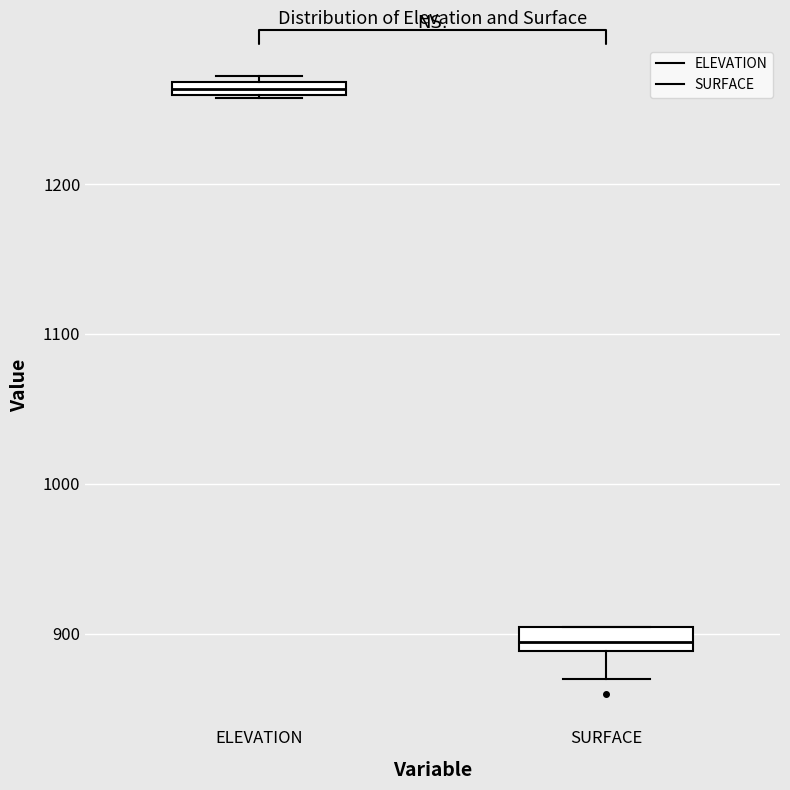

Which box has the highest median line?

ELEVATION